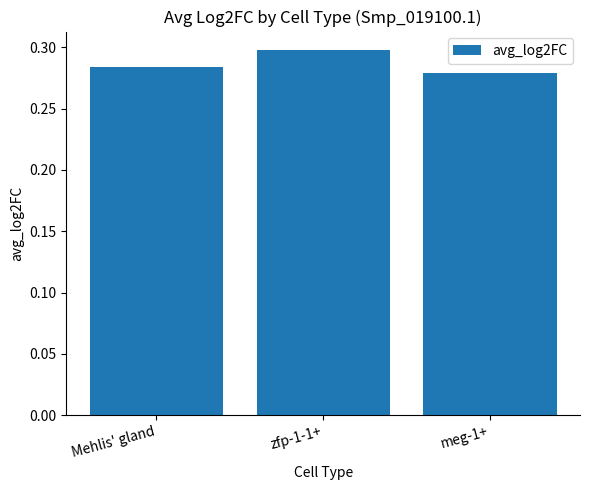

Count the number of categories in the chart.

3